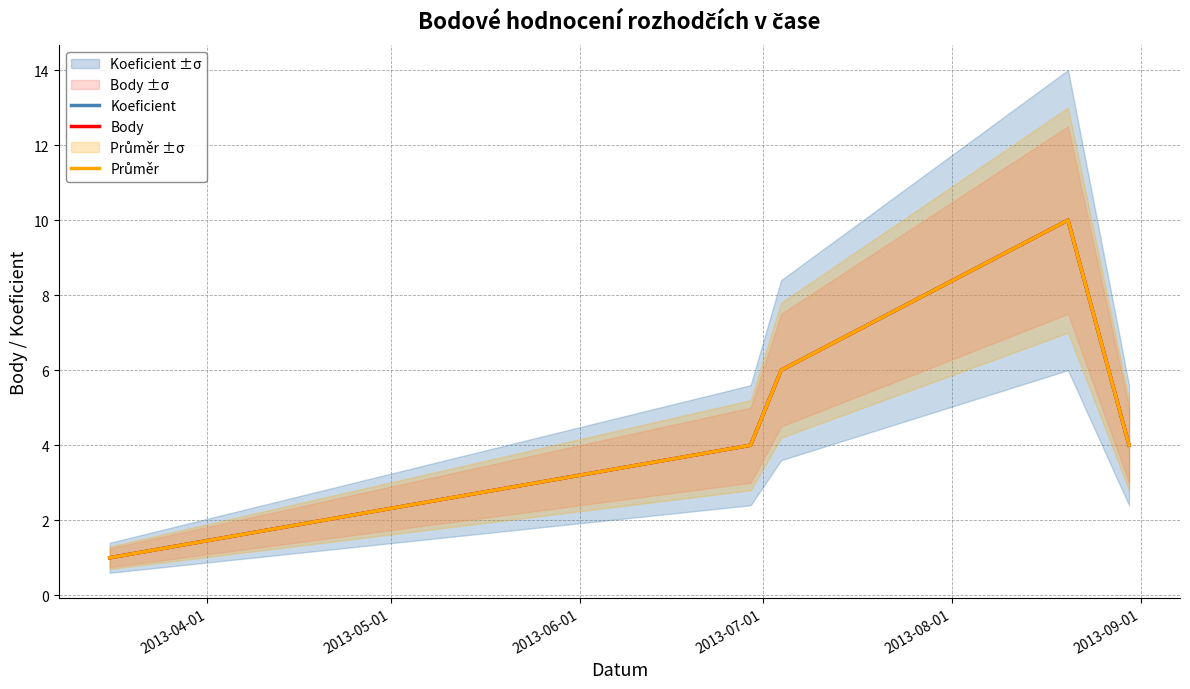

At how many categories does at least one series exceed 7?

1